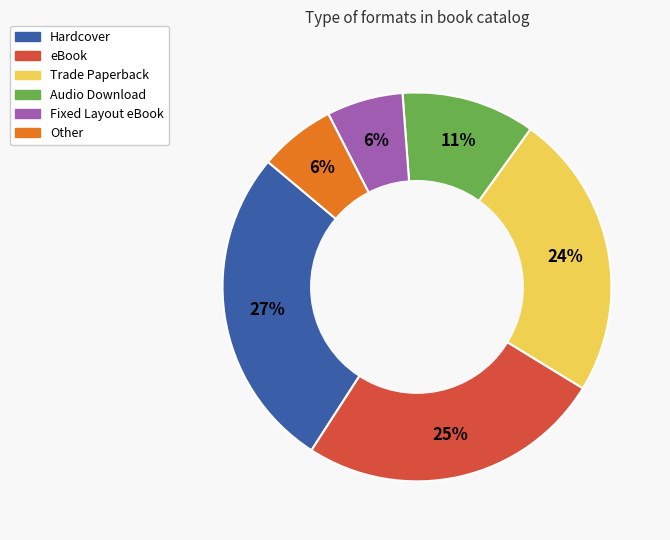

Which category has the biggest portion of the pie?

Hardcover